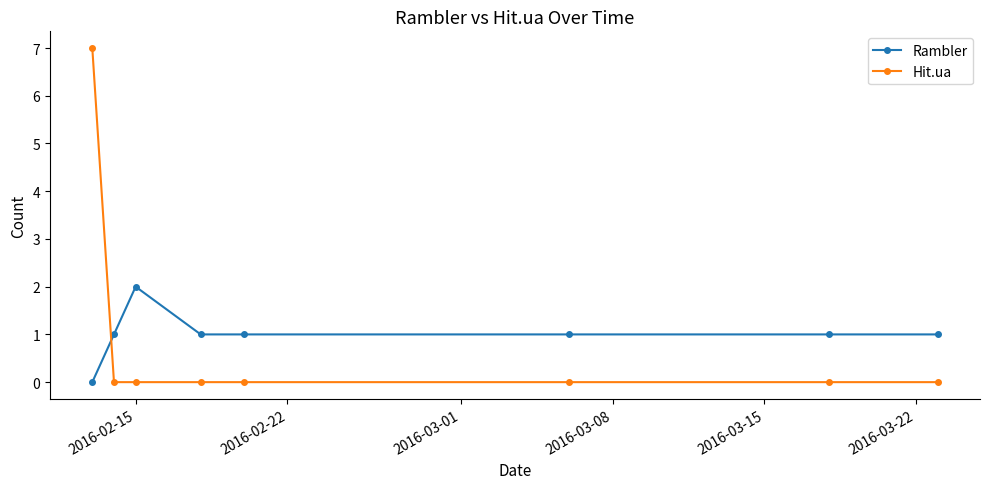

Which series has the widest spread of values?

Hit.ua